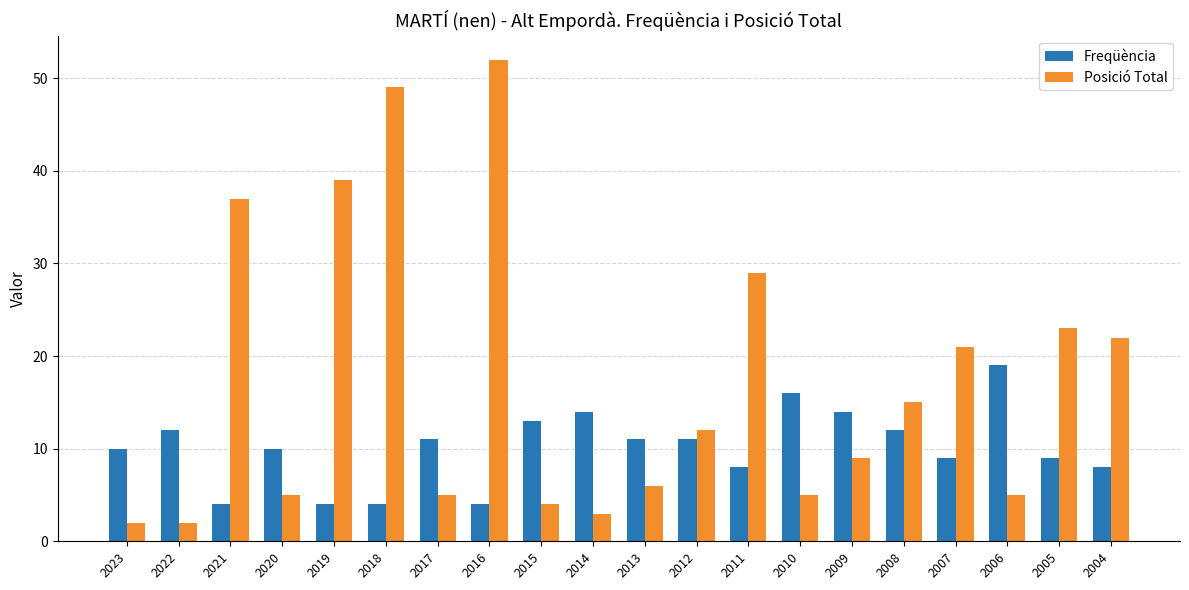

Rank the series at 2013 from lowest to highest value.

Posició Total, Freqüència